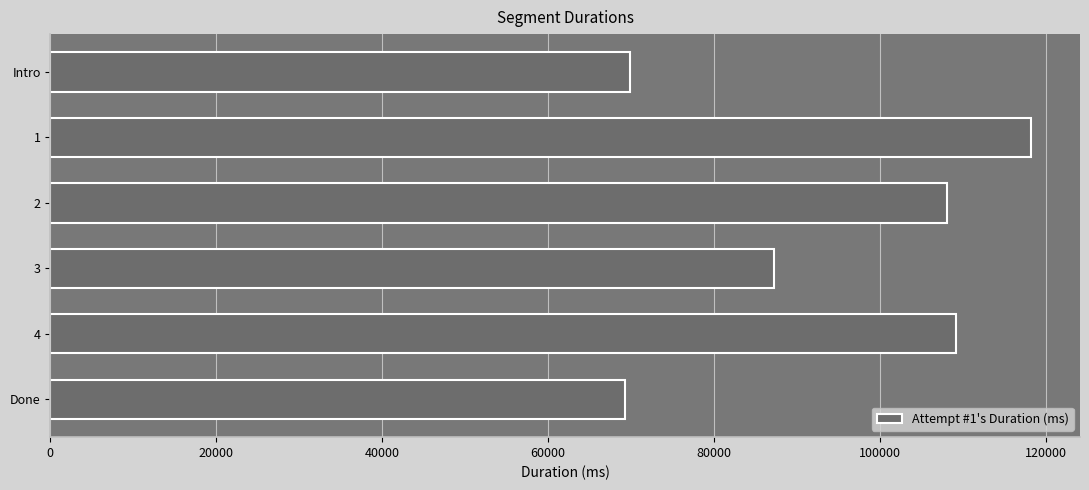

What is the label of the 1st bar from the bottom?

Done